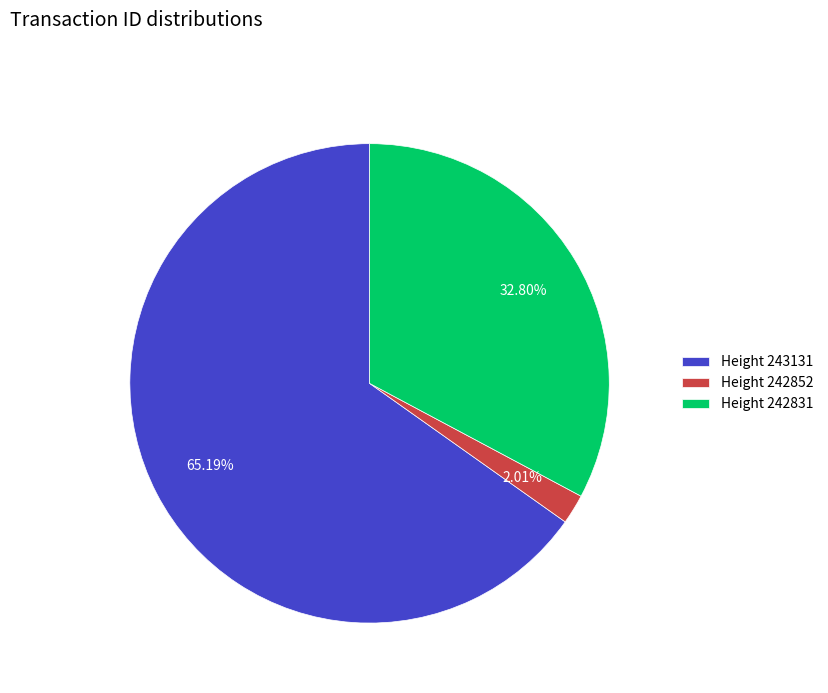

Rank the categories by value from lowest to highest.

Height 242852, Height 242831, Height 243131